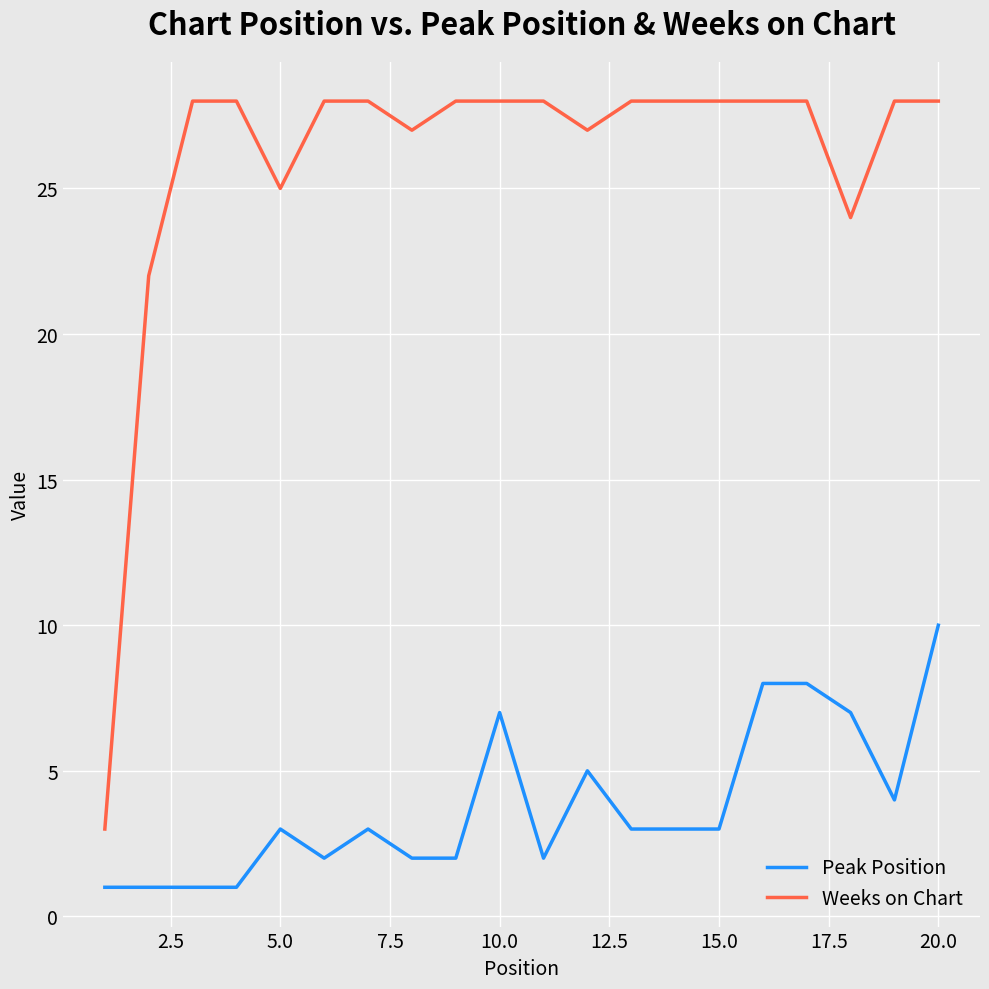

What is the highest value of the Weeks on Chart series?

28